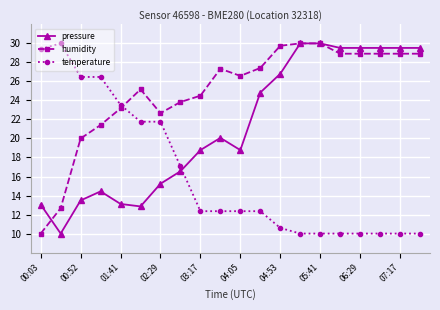

Rank the series by their average value, from lowest to highest.

temperature, pressure, humidity